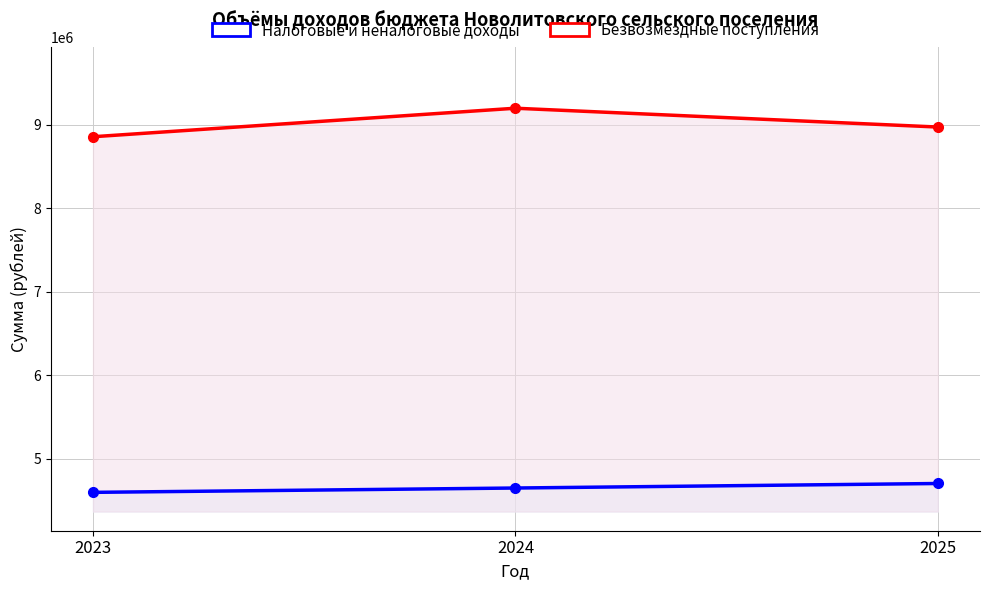

Does the chart have visible grid lines?

Yes